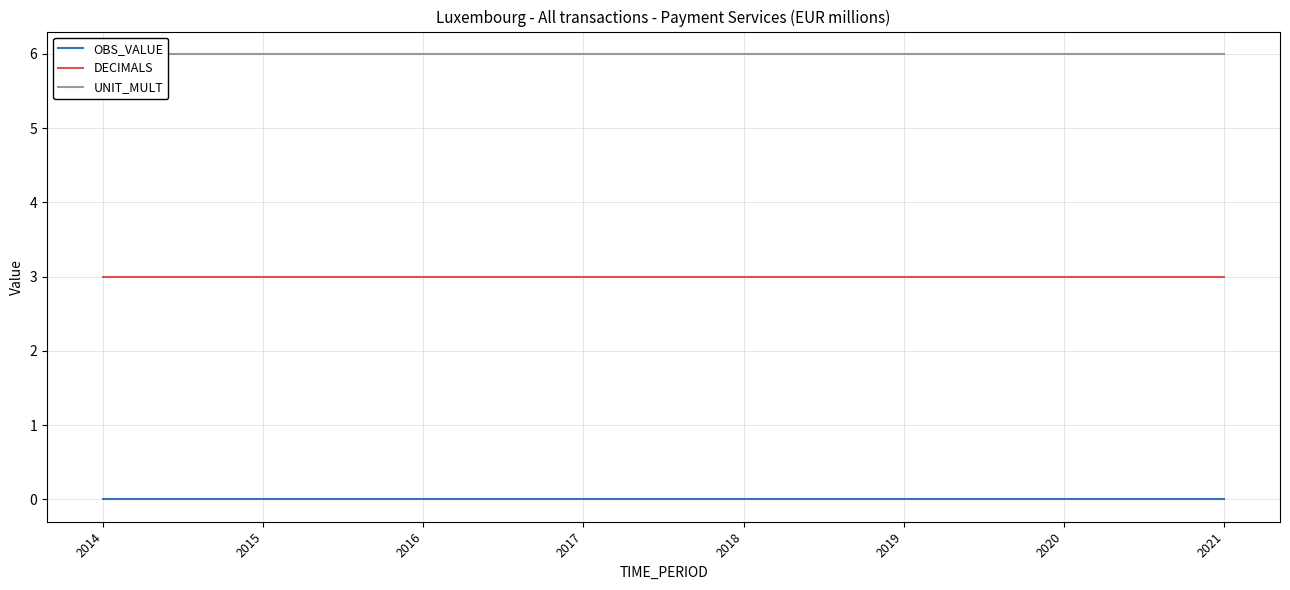

Reading left to right, transcribe all the data shown in this chart.

OBS_VALUE: 2014=0	2015=0	2016=0	2017=0	2018=0	2019=0	2020=0	2021=0
DECIMALS: 2014=3	2015=3	2016=3	2017=3	2018=3	2019=3	2020=3	2021=3
UNIT_MULT: 2014=6	2015=6	2016=6	2017=6	2018=6	2019=6	2020=6	2021=6